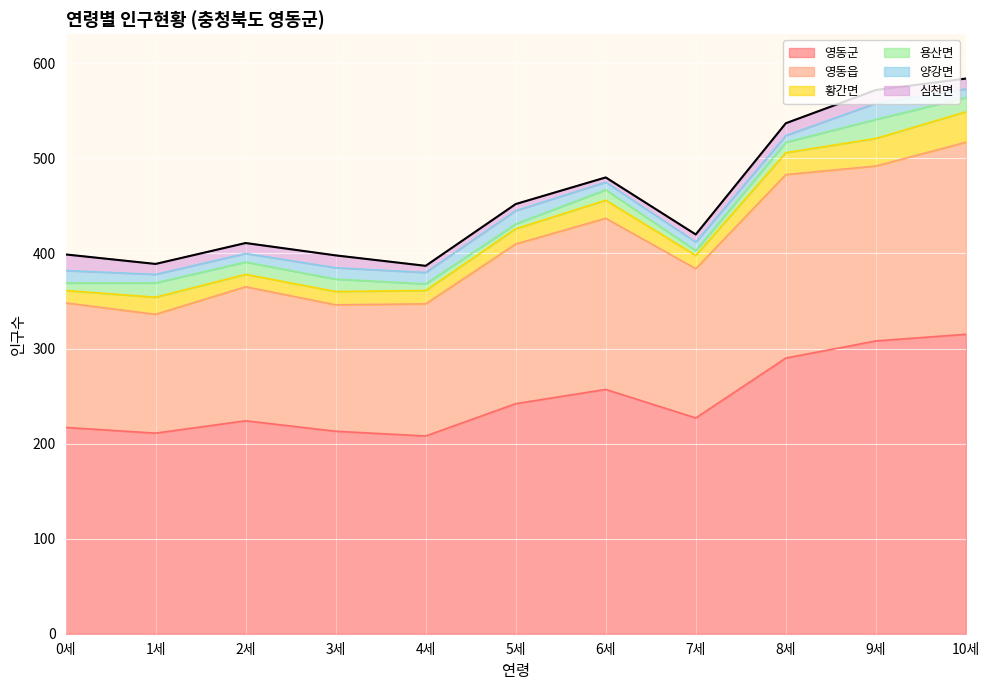

Between 1세 and 3세, which series saw the biggest shift?

영동읍